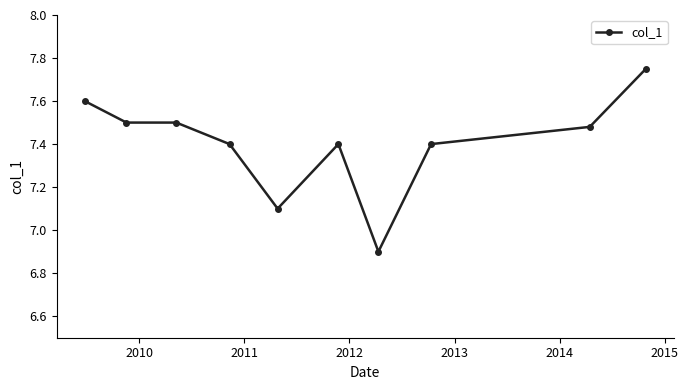

How many categories are shown in the chart?

10